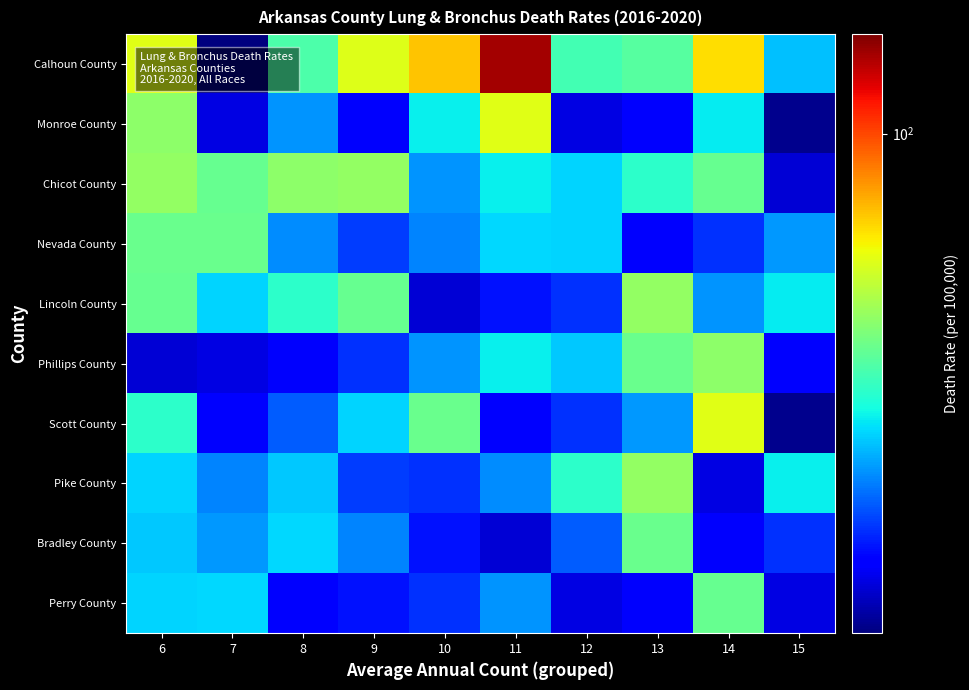

Which category has the lowest value across all series?

7